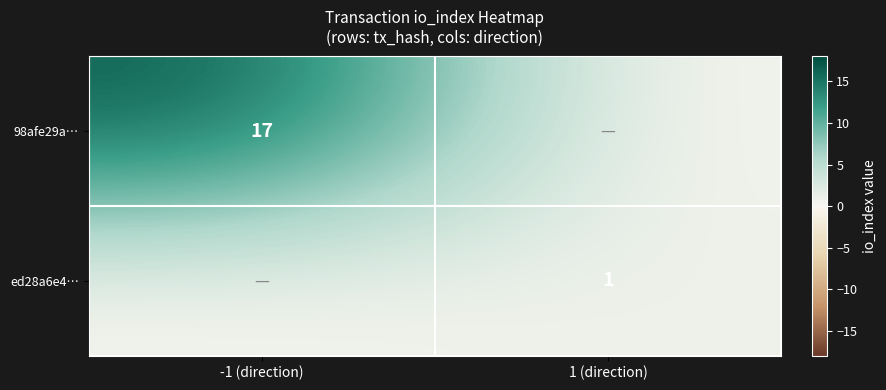

The value of 98afe29a… at -1 (direction) is 17. True or false?

True